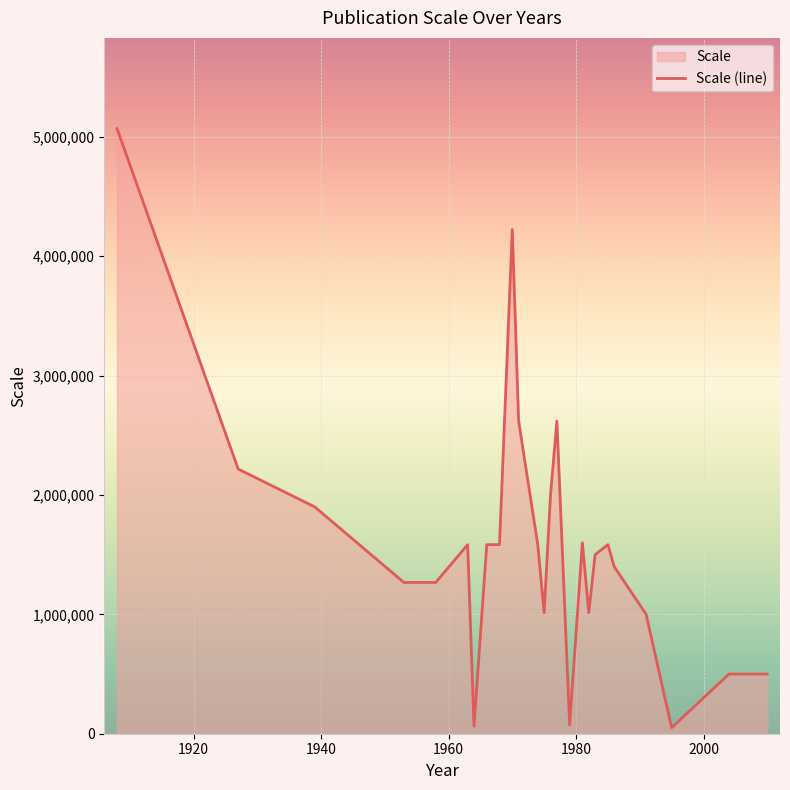

What is the difference between the maximum and minimum values?

5018800.0